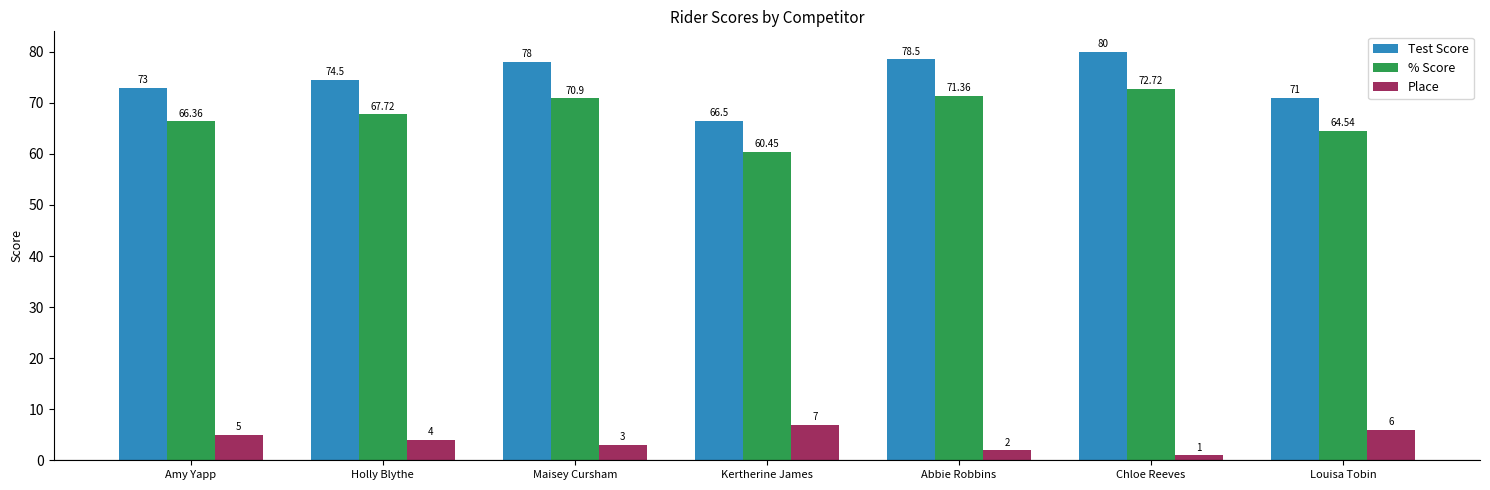

Which category has the lowest value across all series?

Chloe Reeves